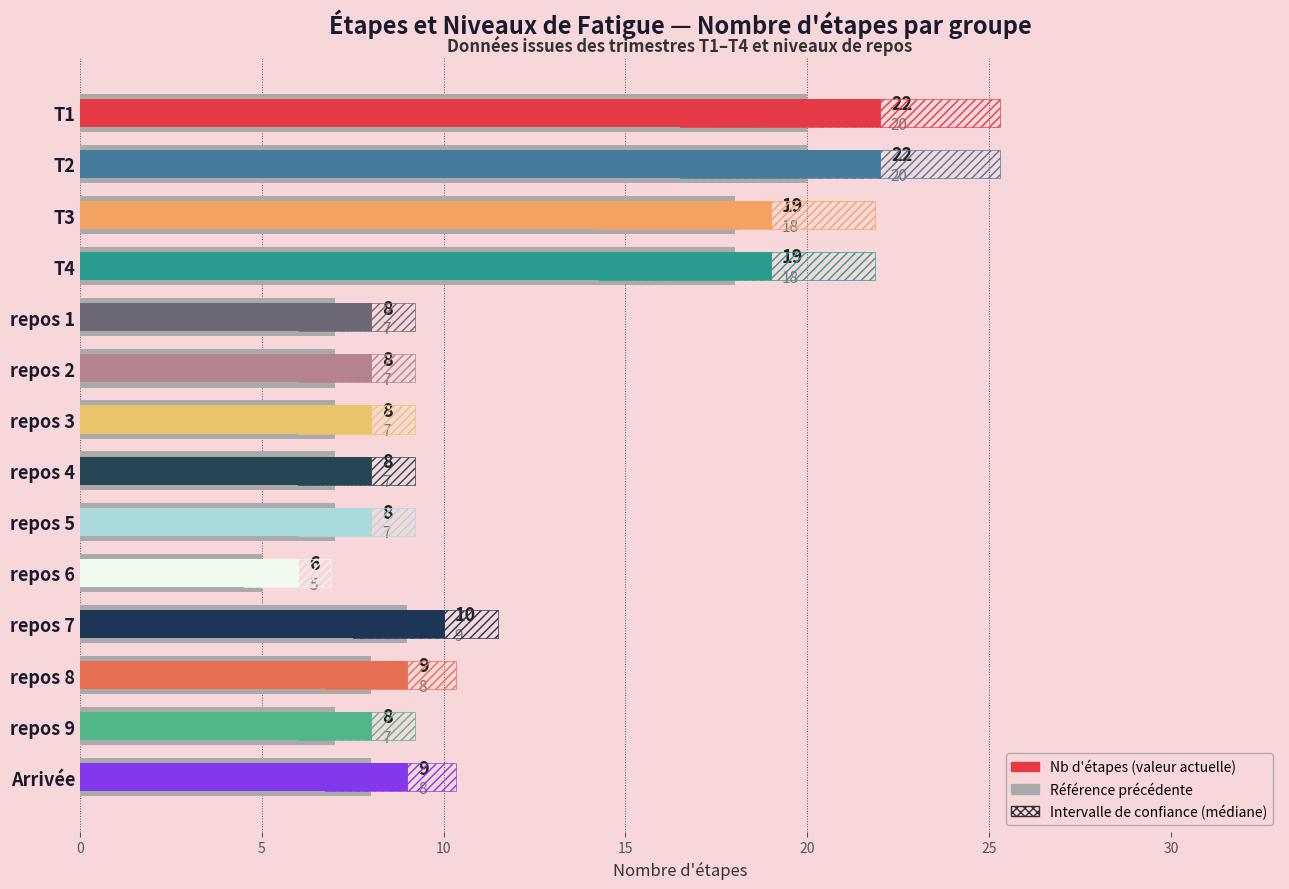

What is the greatest value displayed?

22